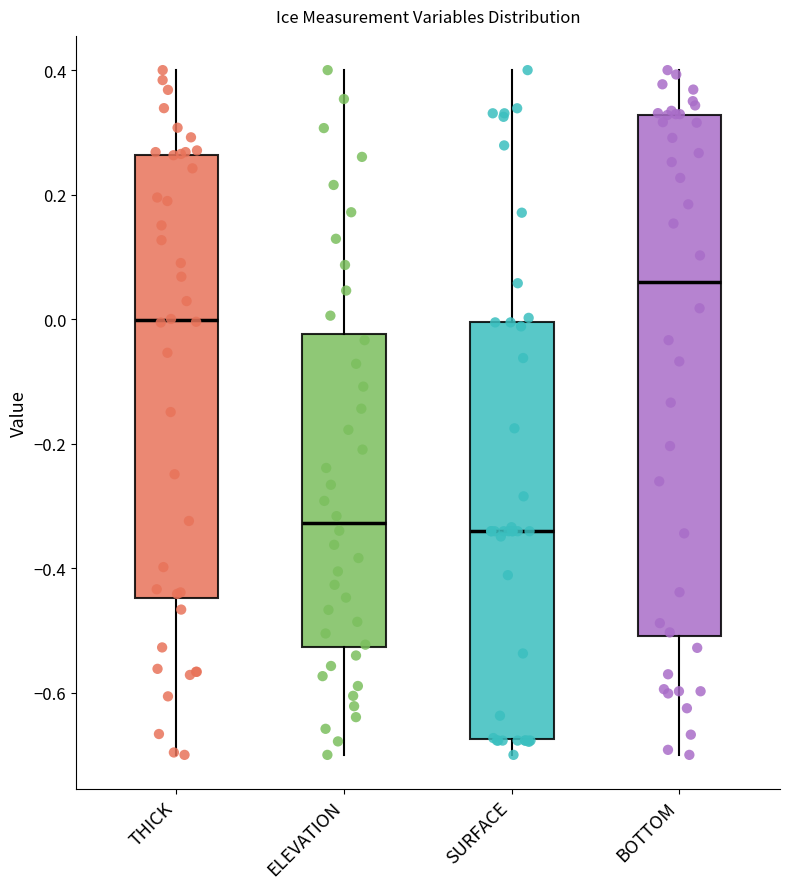

Reading left to right, transcribe this box plot: for each box, give where its median line is, the range the box spans, and where its two whiskers end, as read against the y-axis. The values are not printed on the chart, so give them approximately, as read against the axis.

THICK: median 0.00, box -0.44 to 0.26, whiskers -0.70 to 0.40
ELEVATION: median -0.32, box -0.52 to -0.02, whiskers -0.70 to 0.40
SURFACE: median -0.34, box -0.68 to 0.00, whiskers -0.70 to 0.40
BOTTOM: median 0.06, box -0.50 to 0.32, whiskers -0.70 to 0.40